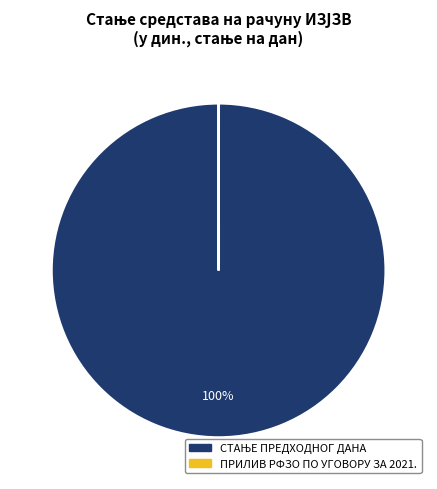

To the nearest percent, what is the average slice percentage?

50%